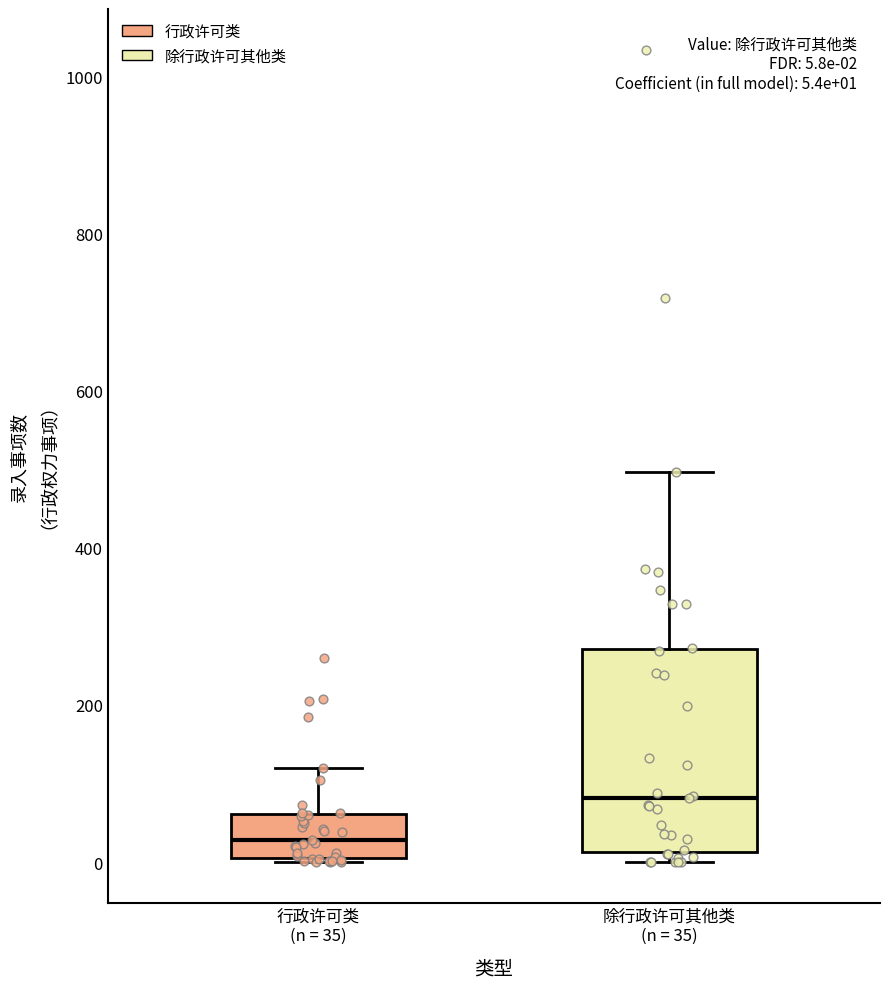

Which box has the highest median line?

除行政许可其他类 (n = 35)